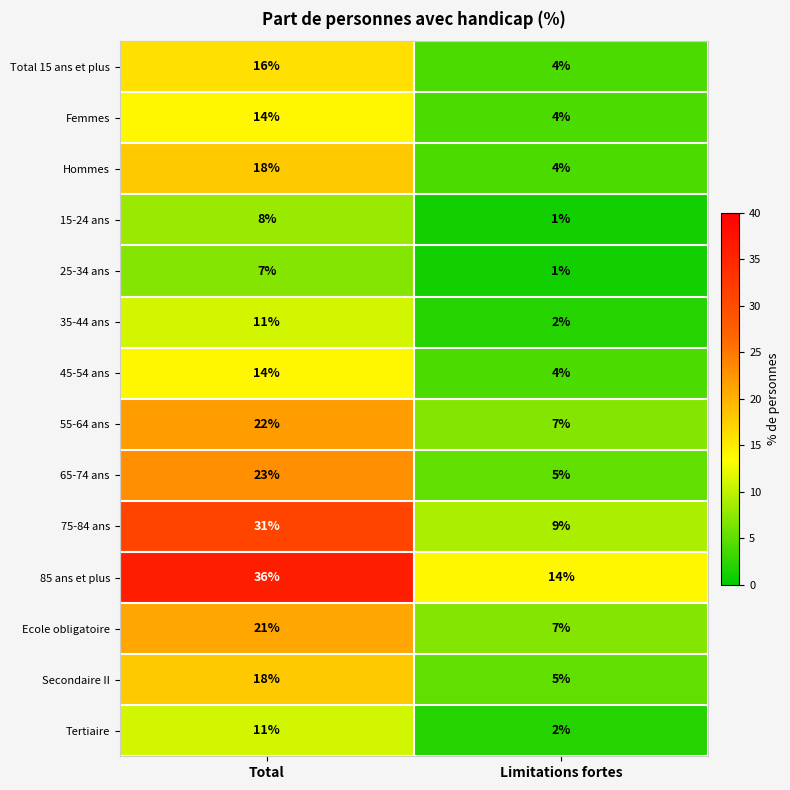

What is the total value across all series at Total?

250